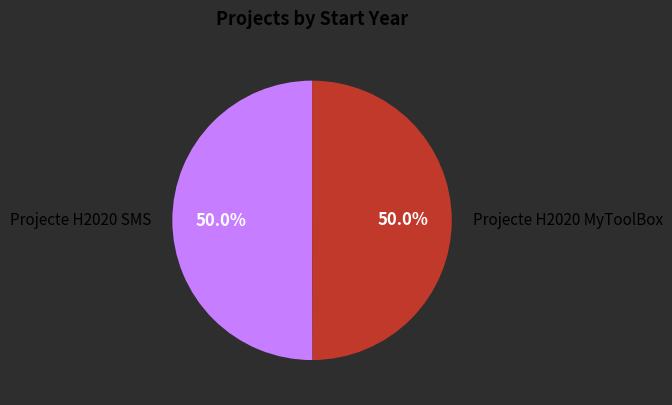

What is the total percentage of Projecte H2020 SMS and Projecte H2020 MyToolBox?

100.0%